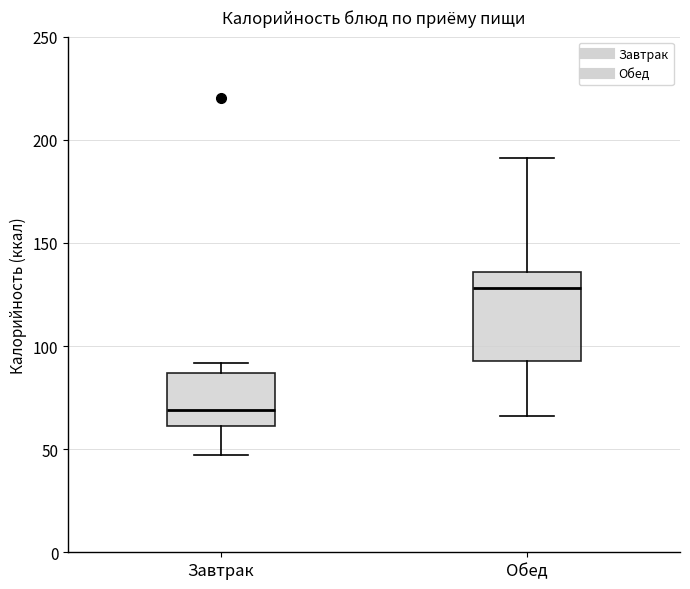

Which box's median line is the highest?

Обед